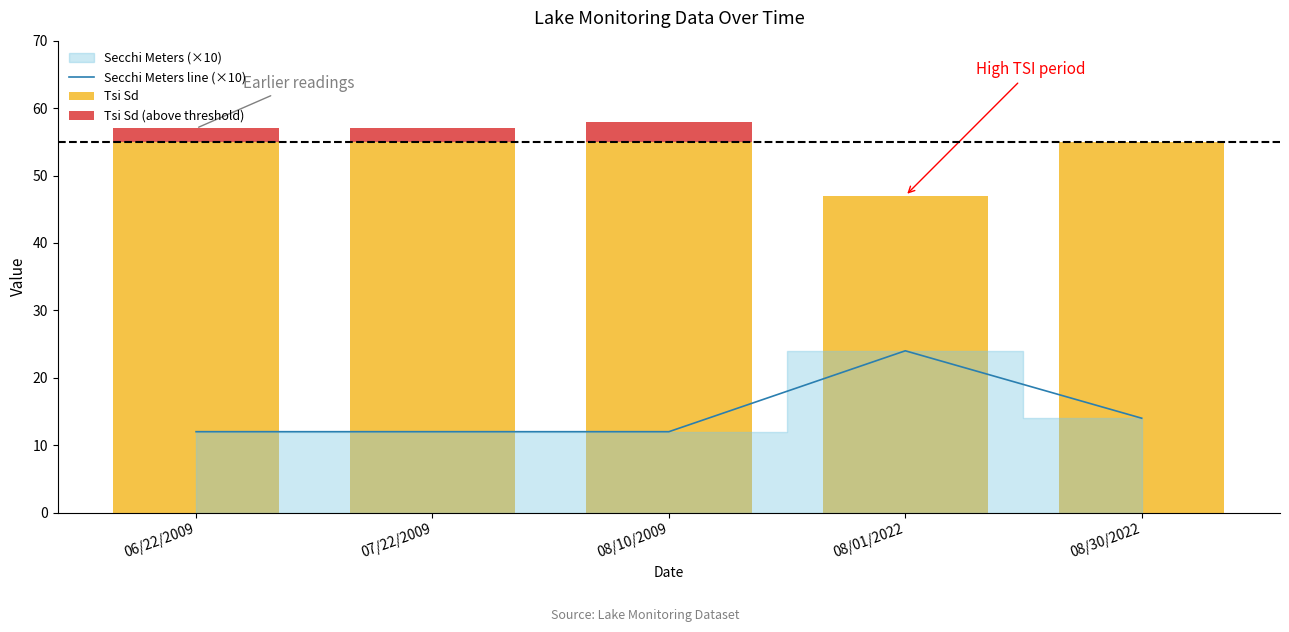

What is the label of the 5th bar from the right?

06/22/2009